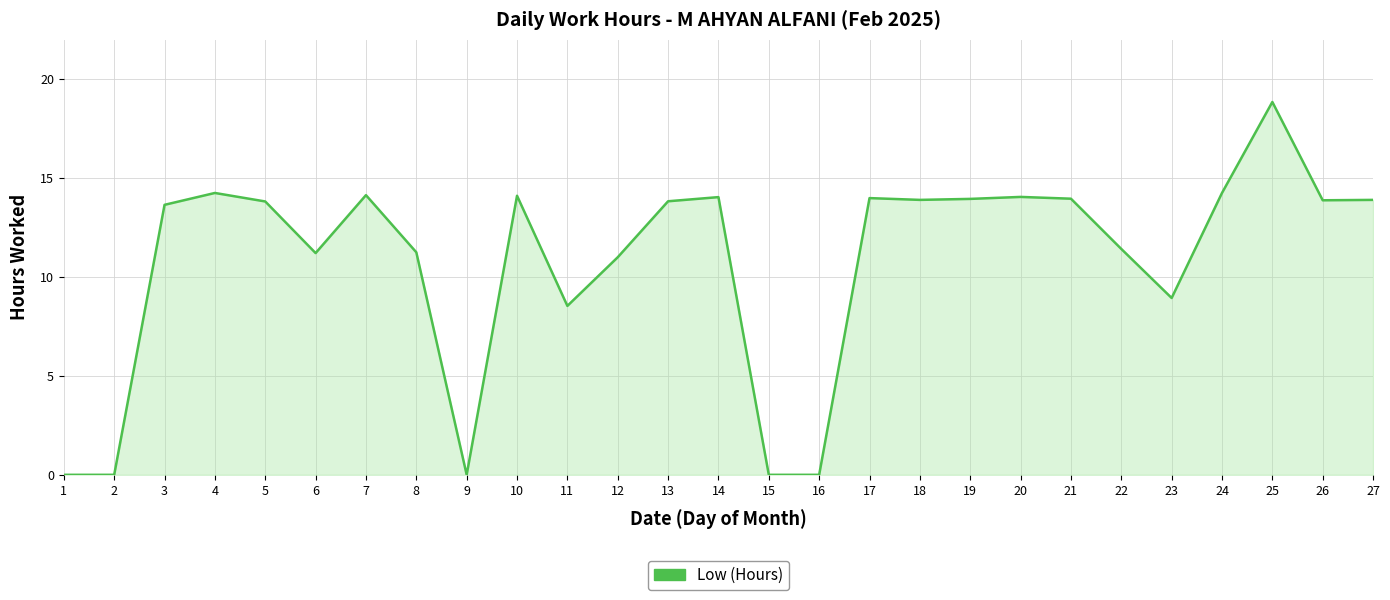

The value at 23 is 8.9. True or false?

True